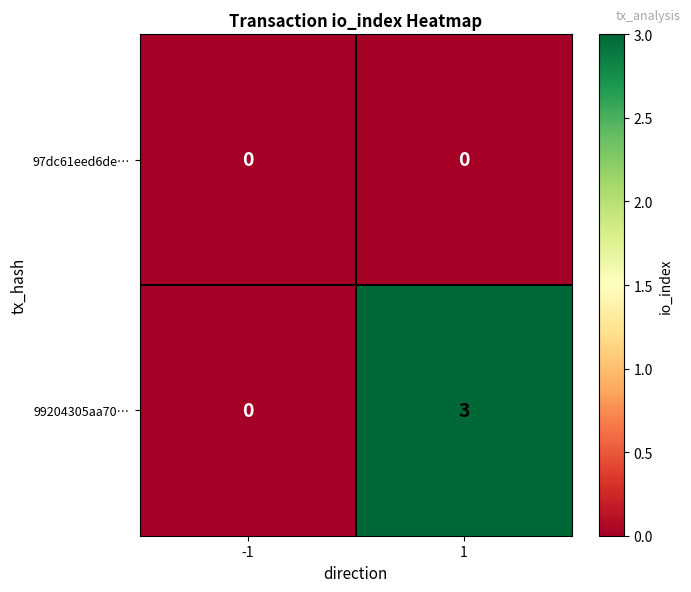

Which series has the largest range (max minus min)?

99204305aa70…